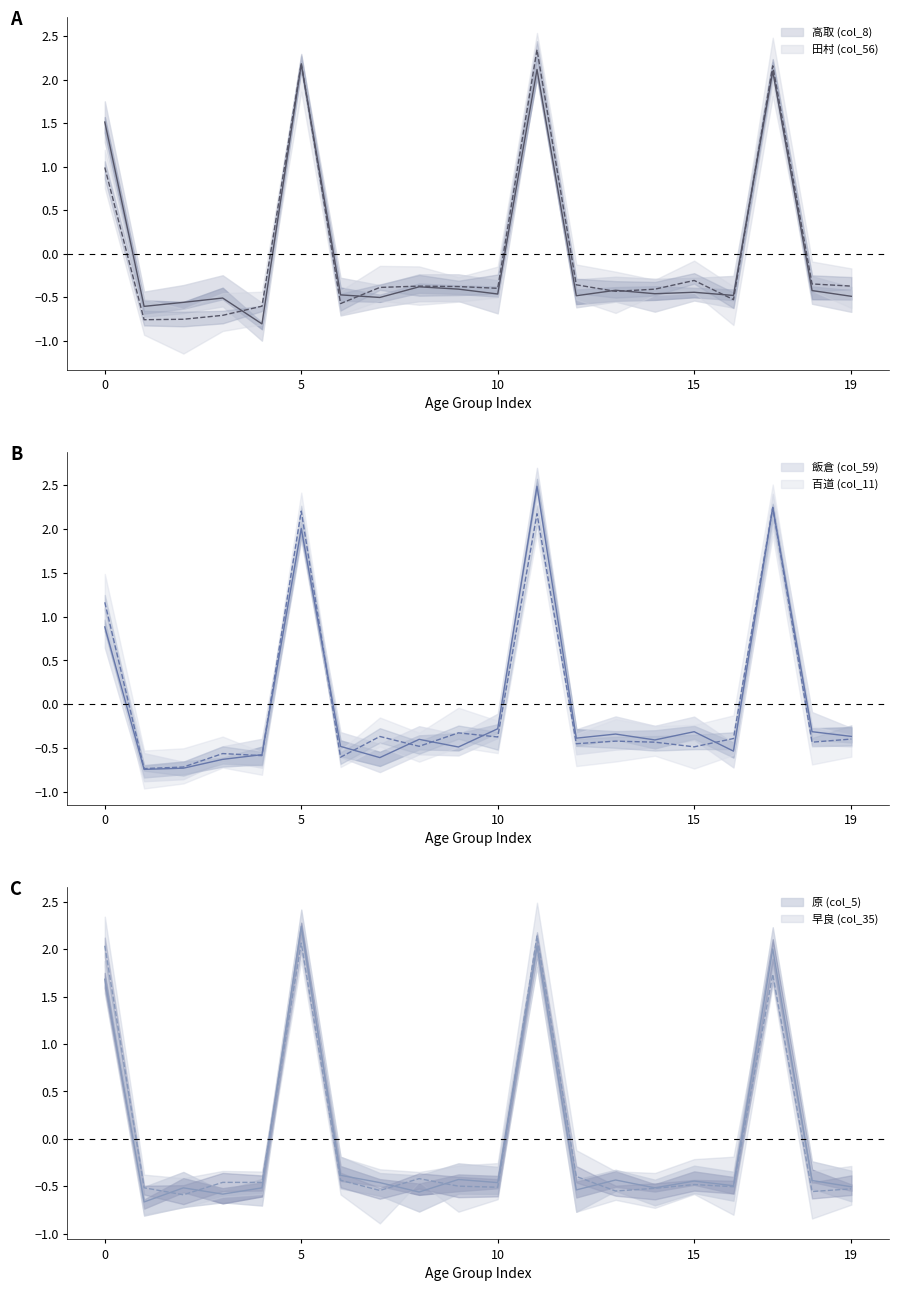

Which category has the highest value in the 早良 (col_35) series?

11